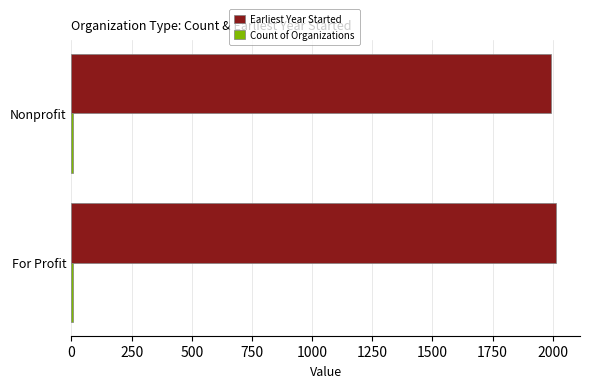

What is the maximum value shown in the chart?

2013